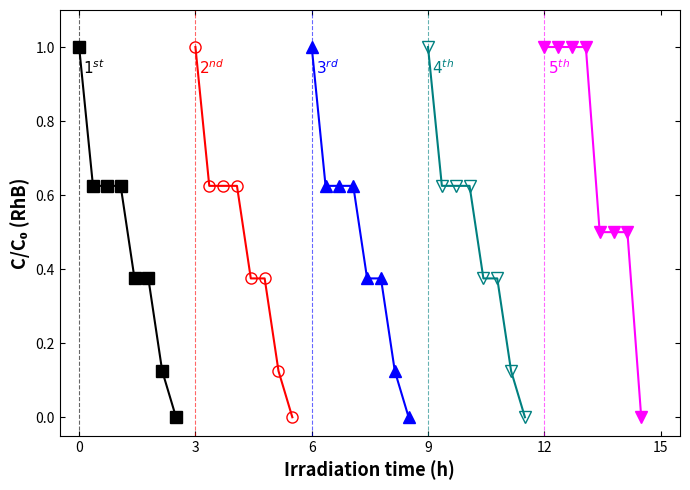

How many values in the $3^{rd}$ series exceed 0?

7